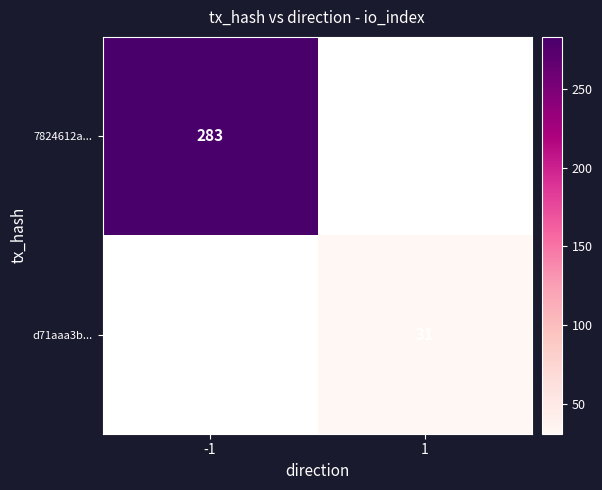

Count the number of data series in this chart.

2